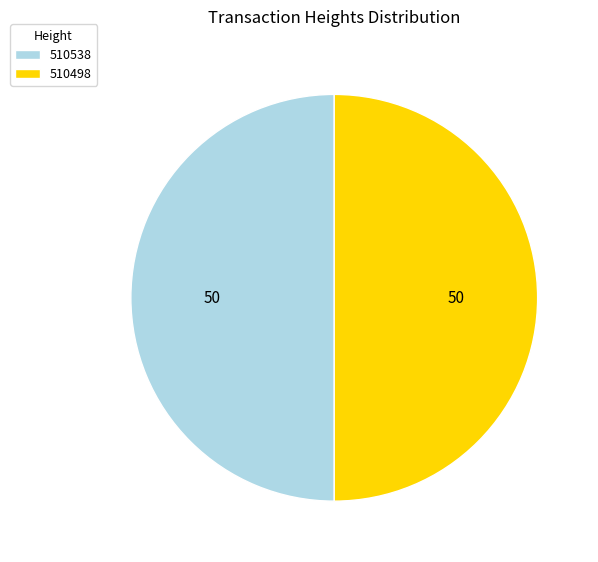

Do 510498 and 510538 together represent more than half of the pie?

Yes